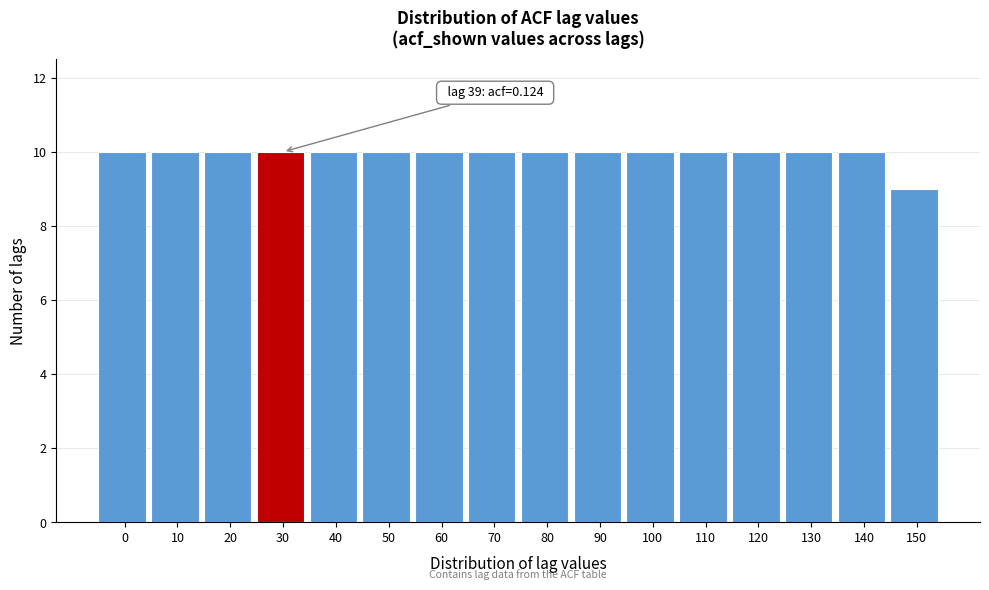

Reading left to right, list all the values displayed in this chart.

0=10	10=10	20=10	30=10	40=10	50=10	60=10	70=10	80=10	90=10	100=10	110=10	120=10	130=10	140=10	150=9